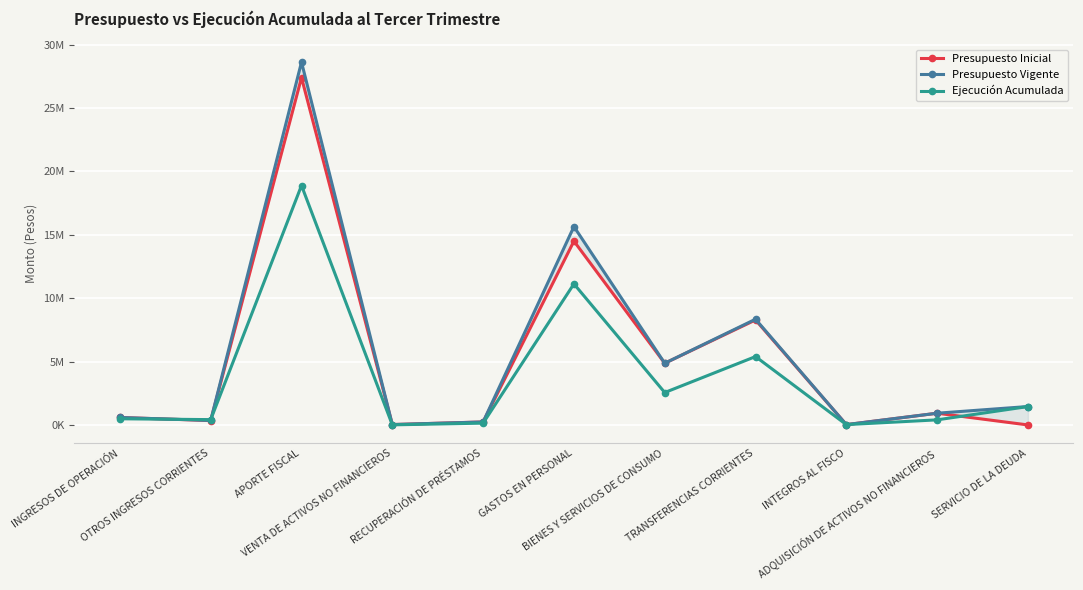

Reading right to left, what are all the values shown in this chart?

Presupuesto Inicial: SERVICIO DE LA DEUDA=0	ADQUISICIÓN DE ACTIVOS NO FINANCIEROS=926034	INTEGROS AL FISCO=26291	TRANSFERENCIAS CORRIENTES=8285760	BIENES Y SERVICIOS DE CONSUMO=4869286	GASTOS EN PERSONAL=14505070	RECUPERACIÓN DE PRÉSTAMOS=236900	VENTA DE ACTIVOS NO FINANCIEROS=31614	APORTE FISCAL=27407365	OTROS INGRESOS CORRIENTES=348422	INGRESOS DE OPERACIÓN=588140
Presupuesto Vigente: SERVICIO DE LA DEUDA=1454613	ADQUISICIÓN DE ACTIVOS NO FINANCIEROS=926034	INTEGROS AL FISCO=26291	TRANSFERENCIAS CORRIENTES=8343644	BIENES Y SERVICIOS DE CONSUMO=4869286	GASTOS EN PERSONAL=15649938	RECUPERACIÓN DE PRÉSTAMOS=236900	VENTA DE ACTIVOS NO FINANCIEROS=31614	APORTE FISCAL=28630963	OTROS INGRESOS CORRIENTES=353545	INGRESOS DE OPERACIÓN=588140
Ejecución Acumulada: SERVICIO DE LA DEUDA=1451501	ADQUISICIÓN DE ACTIVOS NO FINANCIEROS=402720	INTEGROS AL FISCO=26255	TRANSFERENCIAS CORRIENTES=5395522	BIENES Y SERVICIOS DE CONSUMO=2557881	GASTOS EN PERSONAL=11131804	RECUPERACIÓN DE PRÉSTAMOS=143020	VENTA DE ACTIVOS NO FINANCIEROS=7506	APORTE FISCAL=18892597	OTROS INGRESOS CORRIENTES=420420	INGRESOS DE OPERACIÓN=487526